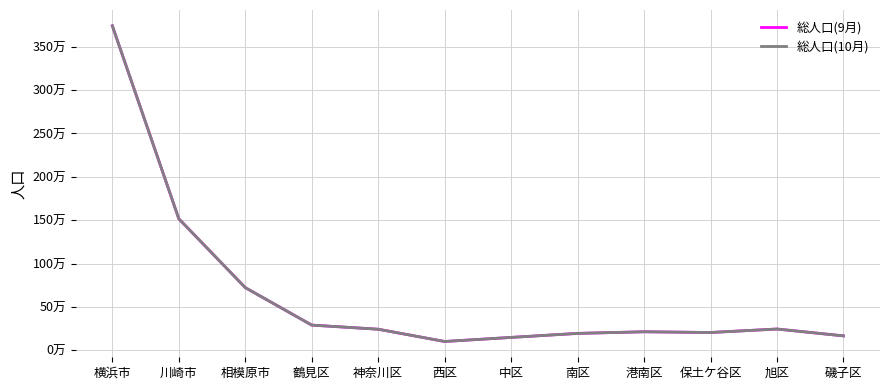

What position from the left is 西区?

6